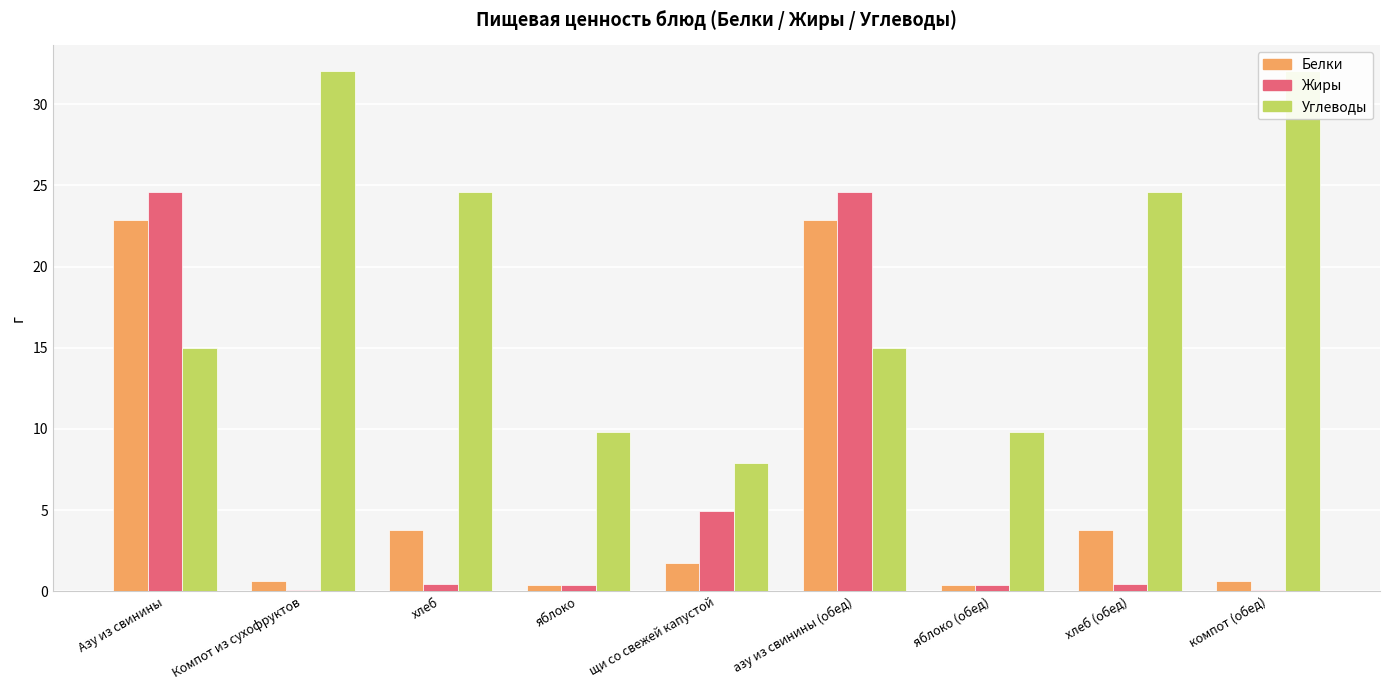

How many data points does each series have?

9